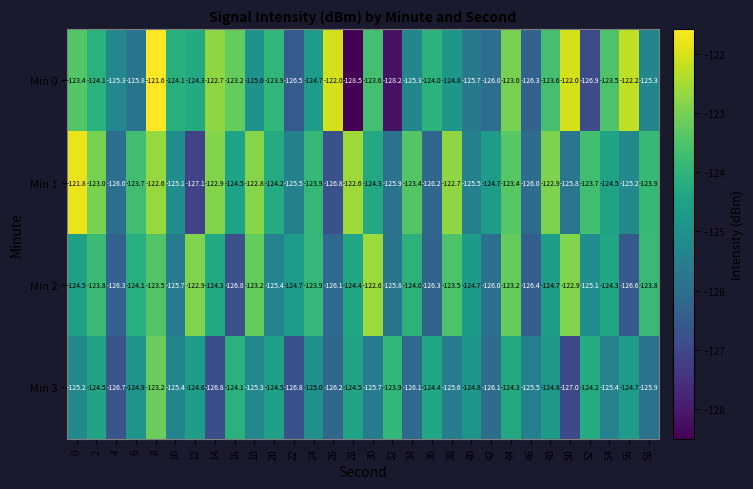

What is the sum of all Min 2 values?

-3739.5